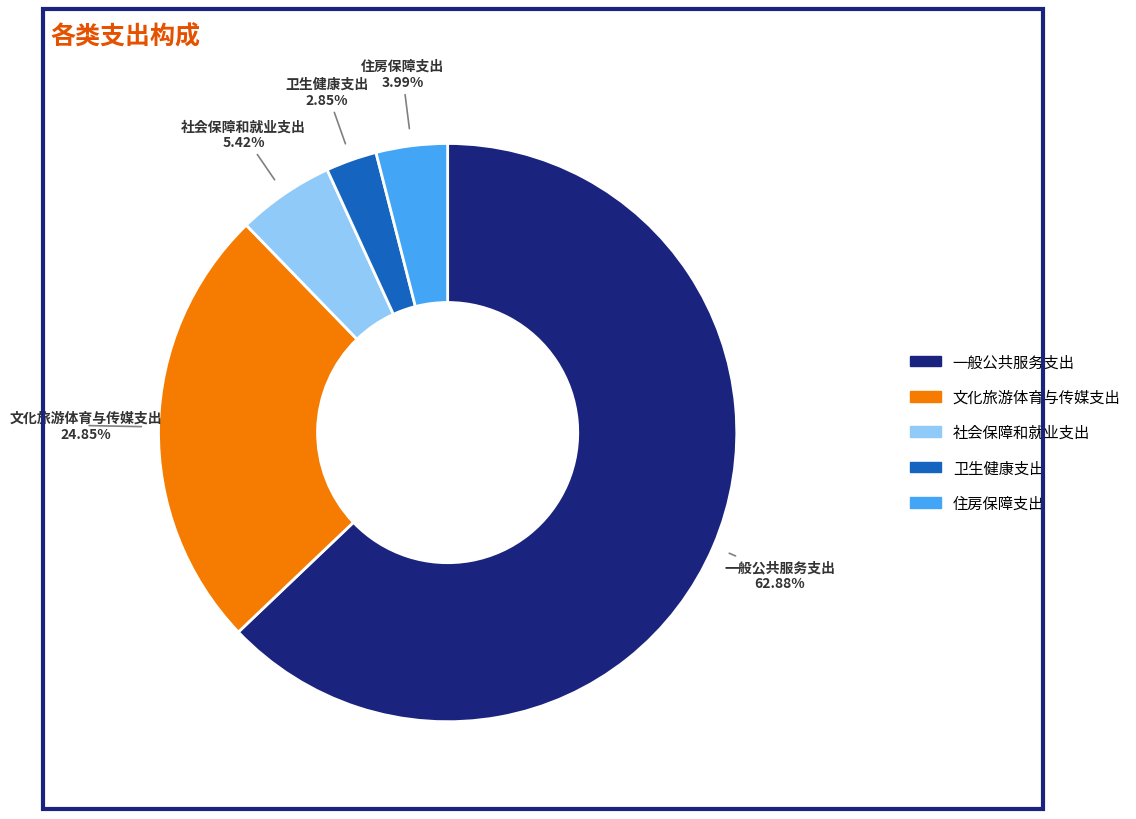

How many slices are in this pie chart?

5